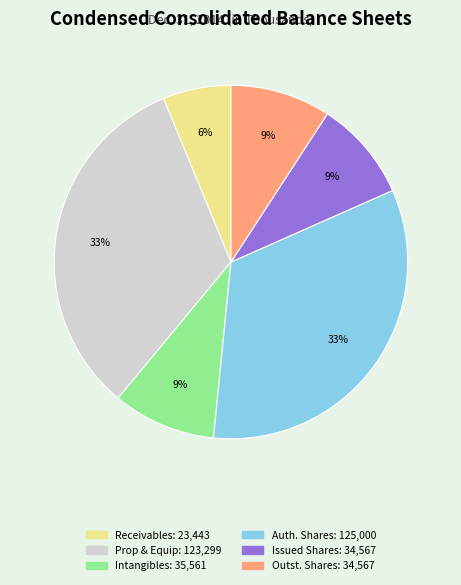

To the nearest percent, what is the average slice percentage?

17%